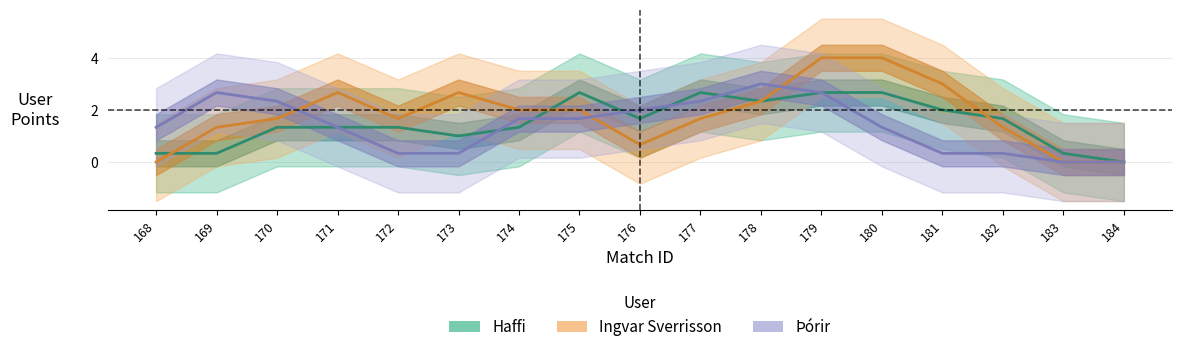

What is the difference between the maximum and second lowest values in the Ingvar Sverrisson series?

4.0